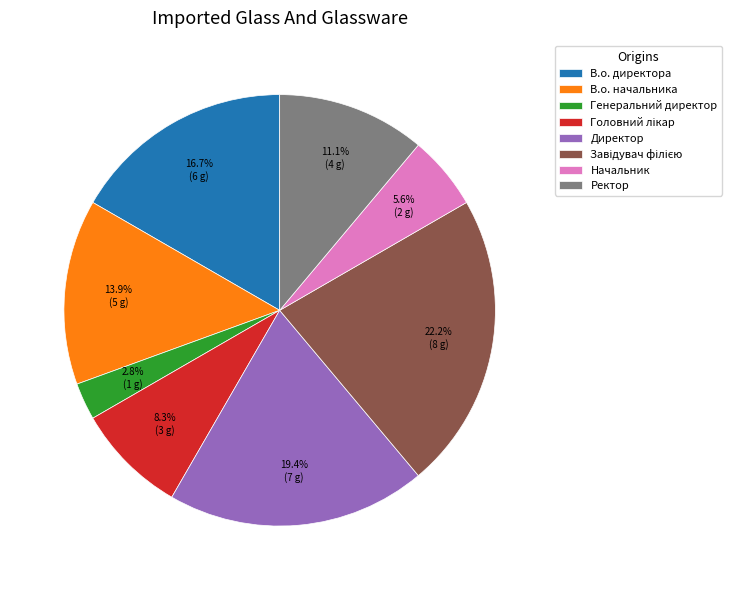

To the nearest percent, what is the difference between the largest and smallest slice percentages?

19%